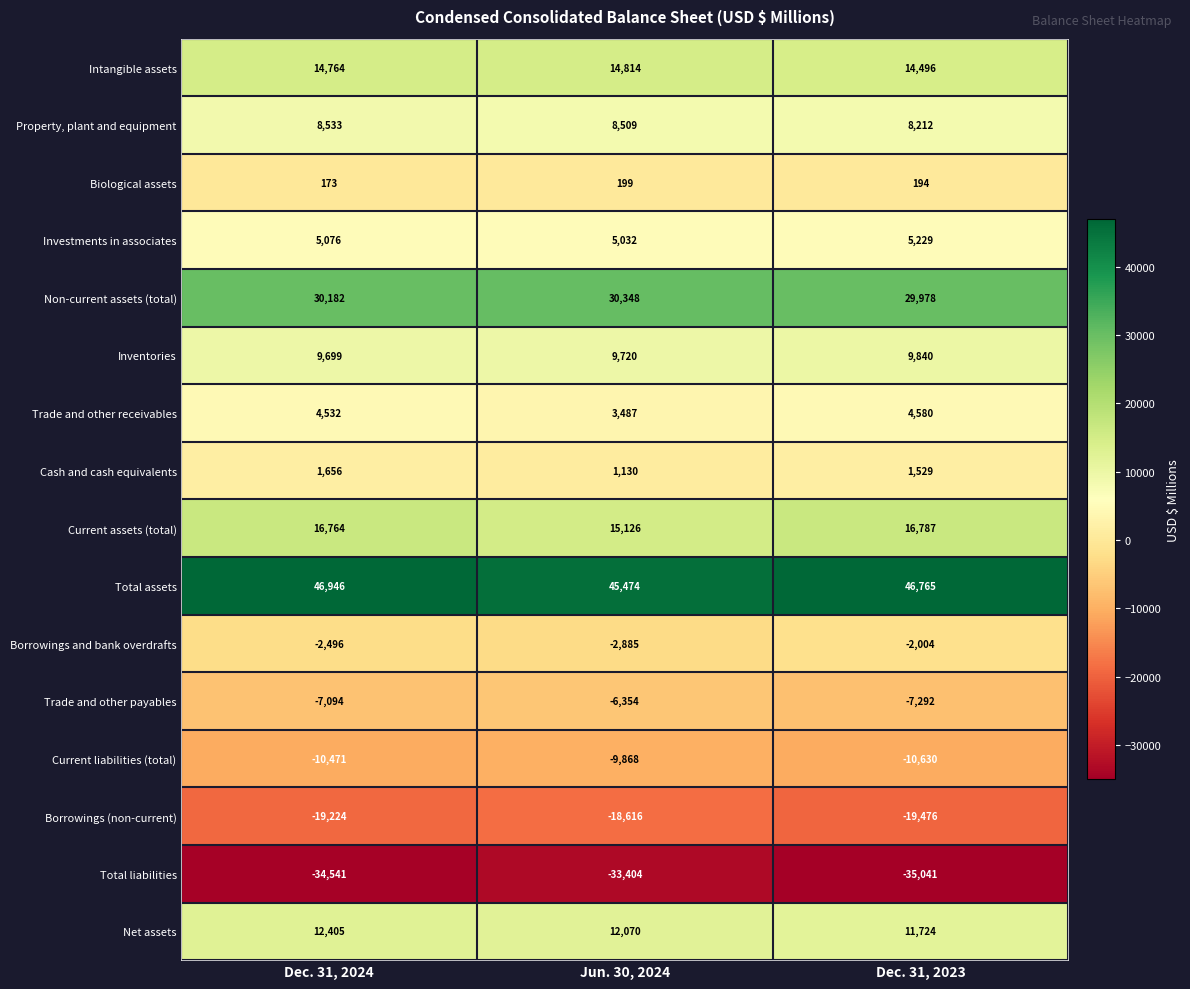

Where is Inventories nearest to the value 9769?

Jun. 30, 2024